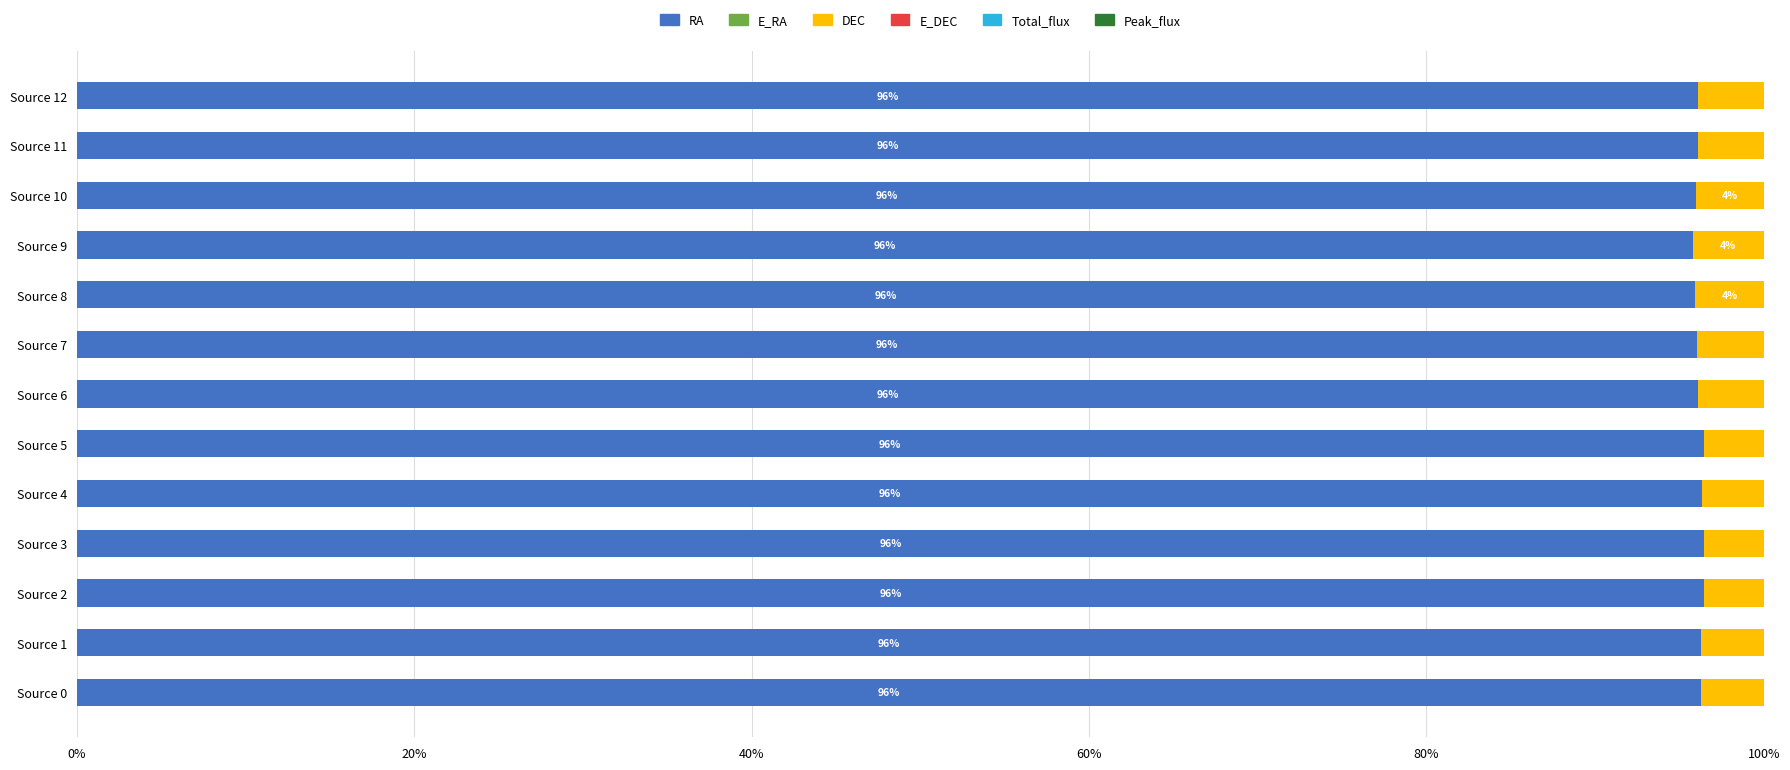

True or false: RA has a value of 58.6 at Source 2.

False